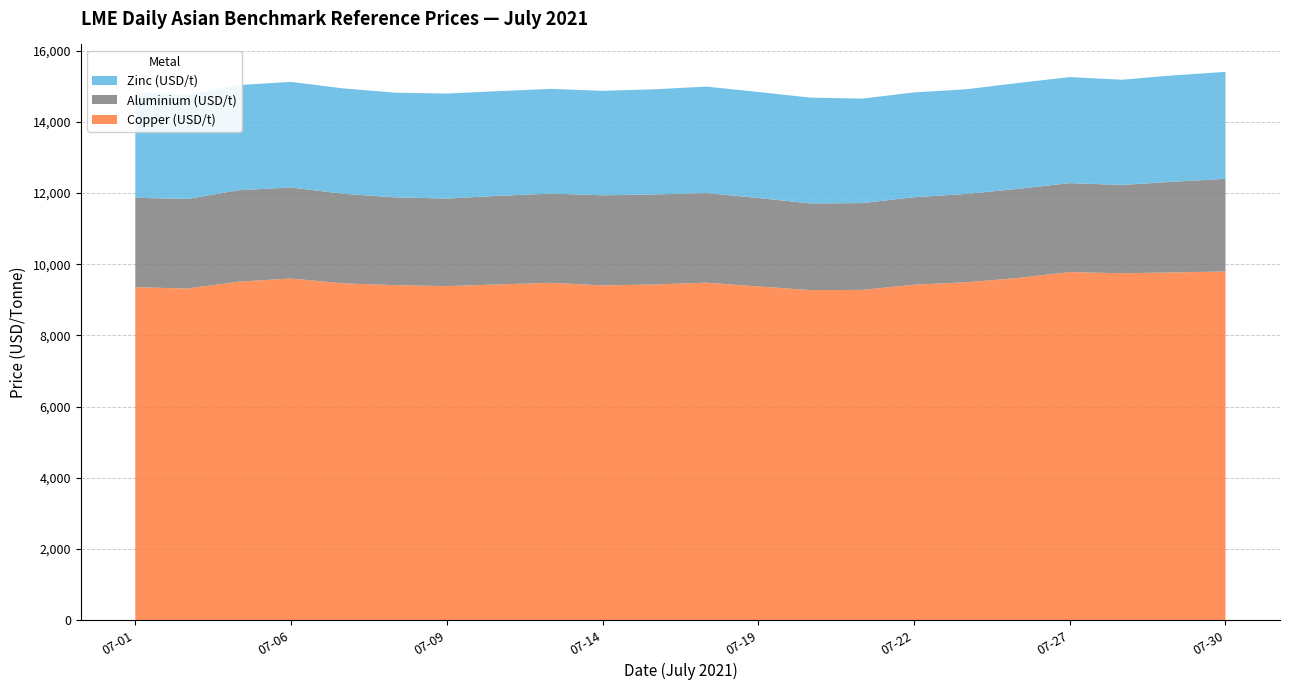

Reading left to right, transcribe all the data shown in this chart.

Copper (USD/t): 07-01=9352.9	07-02=9314.5	07-05=9508.4	07-06=9596.8	07-07=9459.6	07-08=9409.9	07-09=9382.3	07-12=9430.2	07-13=9476.4	07-14=9402.5	07-15=9429.1	07-16=9480.5	07-19=9373.0	07-20=9271.5	07-21=9276.1	07-22=9422.6	07-23=9490.3	07-26=9610.5	07-27=9778.4	07-28=9744.3	07-29=9767.8	07-30=9793.9
Aluminium (USD/t): 07-01=2511.1	07-02=2517.6	07-05=2568.9	07-06=2556.9	07-07=2518.4	07-08=2467.9	07-09=2460.2	07-12=2489.4	07-13=2505.6	07-14=2531.9	07-15=2529.6	07-16=2517.4	07-19=2486.1	07-20=2434.7	07-21=2438.6	07-22=2458.1	07-23=2481.3	07-26=2504.5	07-27=2498.5	07-28=2480.5	07-29=2547.2	07-30=2603.5
Zinc (USD/t): 07-01=2971.5	07-02=2928.0	07-05=2955.7	07-06=2966.0	07-07=2960.3	07-08=2939.5	07-09=2949.4	07-12=2940.9	07-13=2942.6	07-14=2934.2	07-15=2953.5	07-16=2990.7	07-19=2978.2	07-20=2971.9	07-21=2935.6	07-22=2943.7	07-23=2940.6	07-26=2973.7	07-27=2978.3	07-28=2956.1	07-29=2989.0	07-30=3004.5